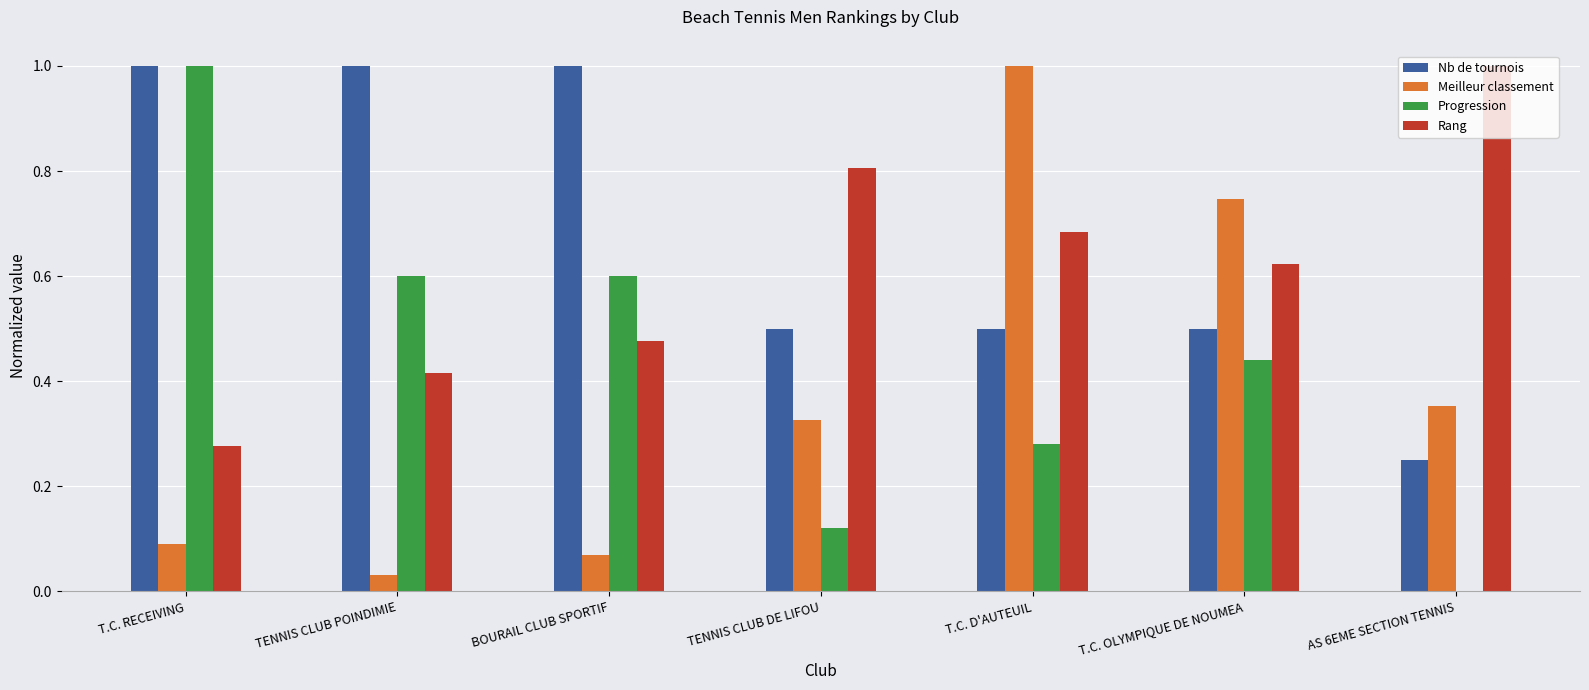

What is the sum of the Nb de tournois values at BOURAIL CLUB SPORTIF and TENNIS CLUB DE LIFOU?

1.5